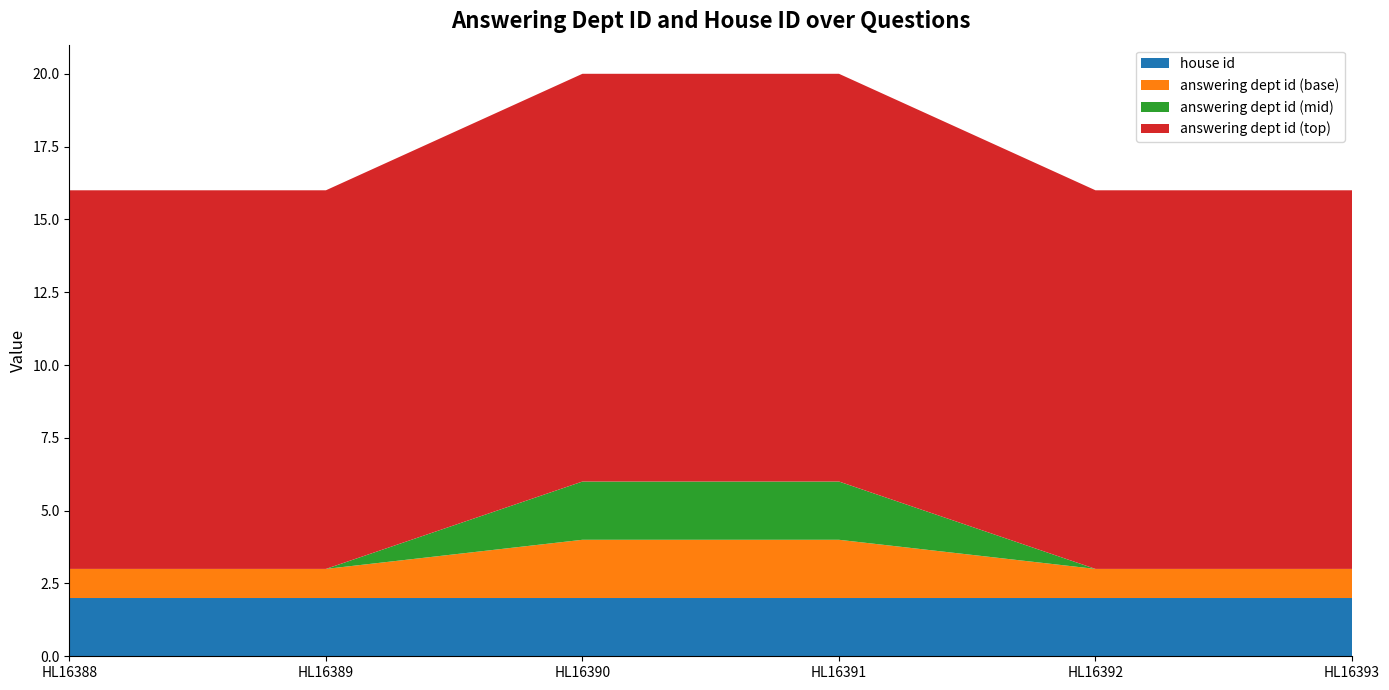

Reading left to right, extract all data points from this chart.

answering dept id: HL16388=16	HL16389=16	HL16390=20	HL16391=20	HL16392=16	HL16393=16
house id: HL16388=2	HL16389=2	HL16390=2	HL16391=2	HL16392=2	HL16393=2